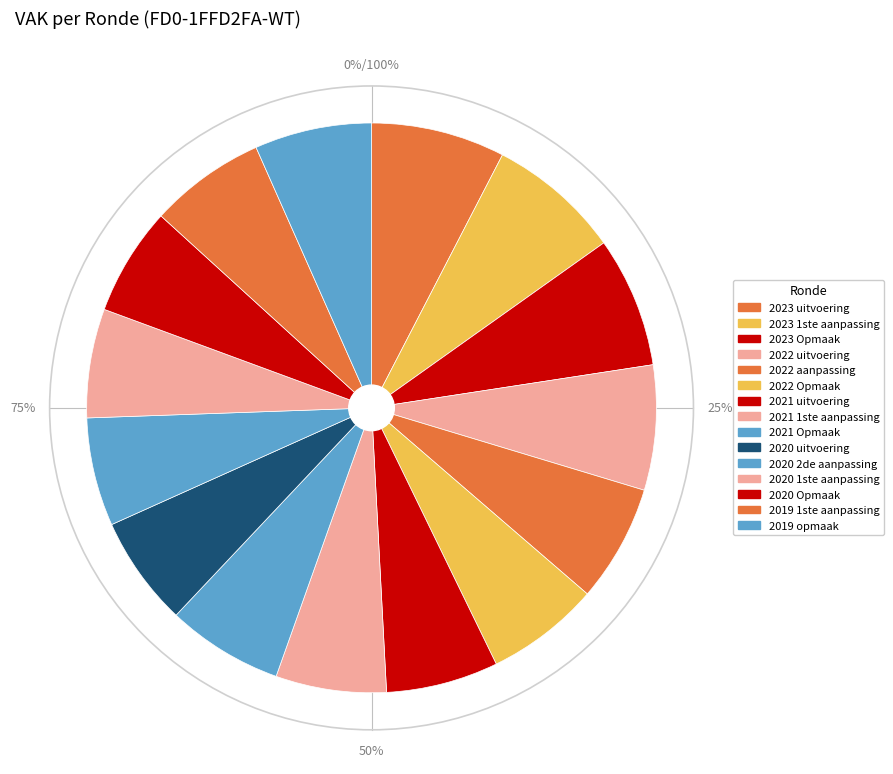

What is the smallest slice in the pie chart?

2020 Opmaak